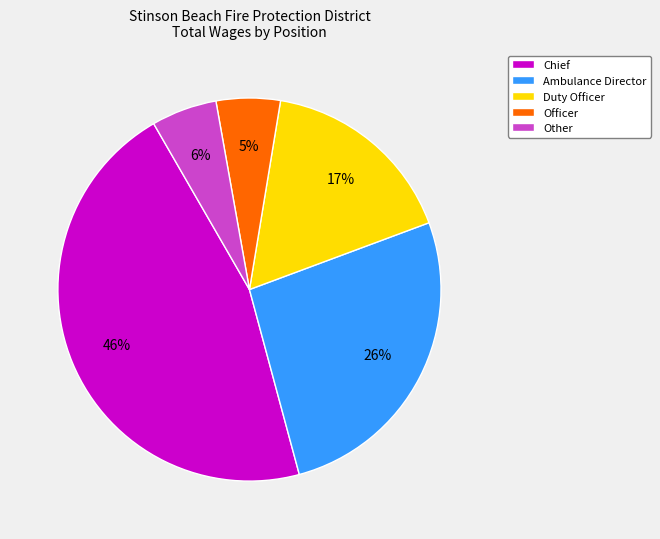

Which has a higher value, Duty Officer or Other?

Duty Officer